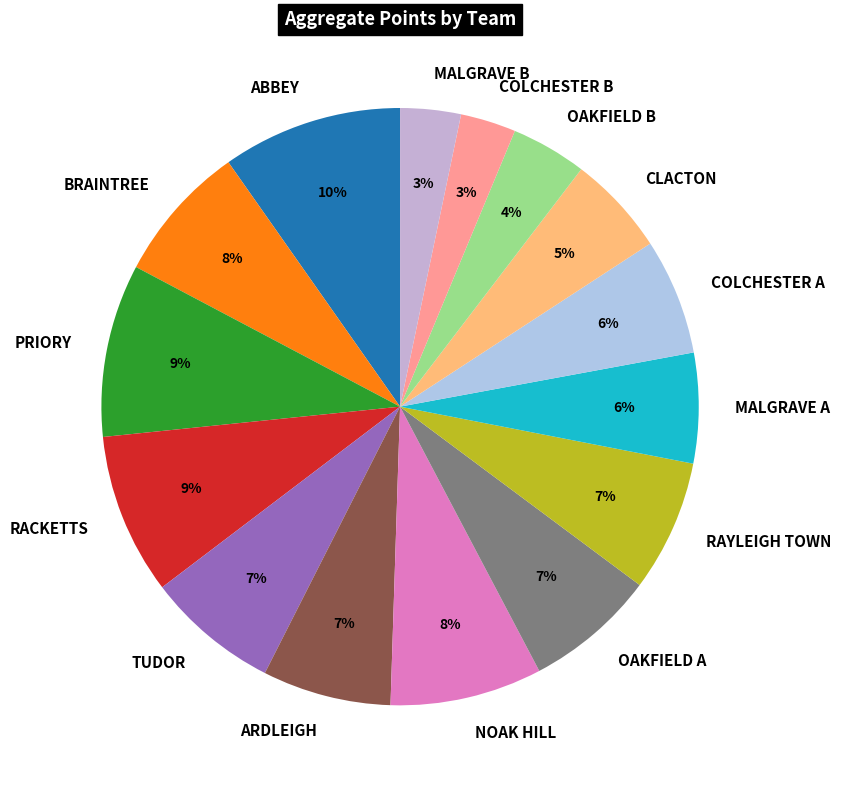

Count the number of slices in the pie.

15